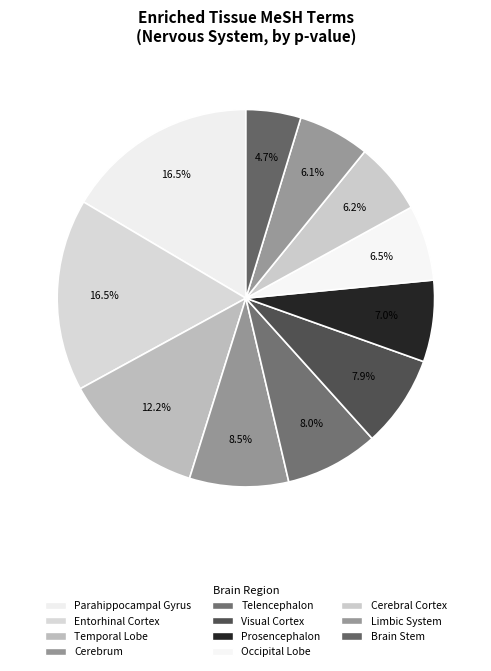

Count the number of slices in the pie.

11